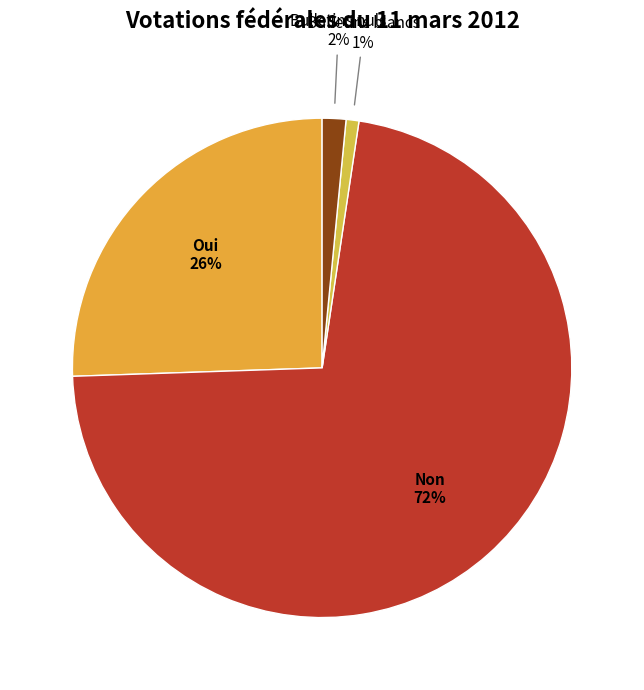

Which category has the smallest portion of the pie?

Bulletins blancs